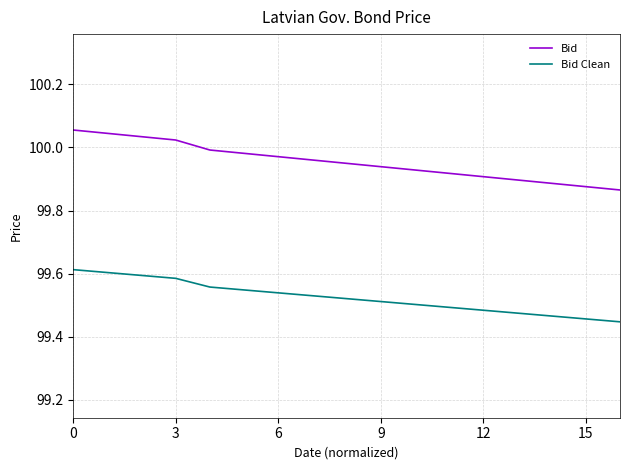

True or false: Bid has more than 2 interior local peaks.

False